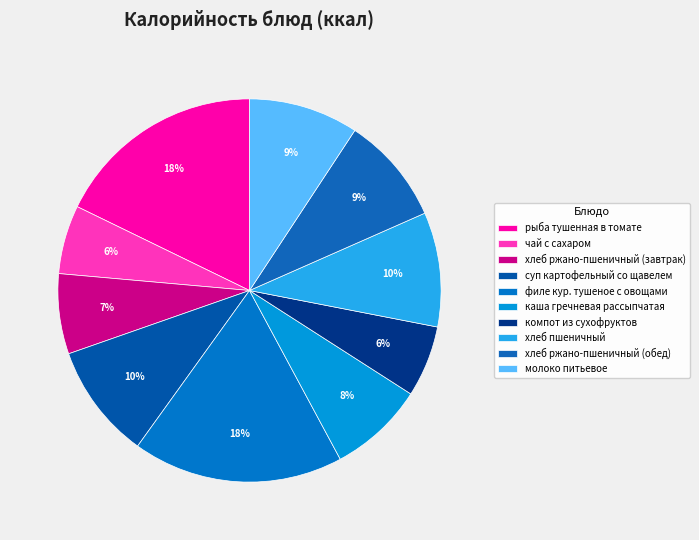

How much of the chart is everything except хлеб пшеничный?

90.3%